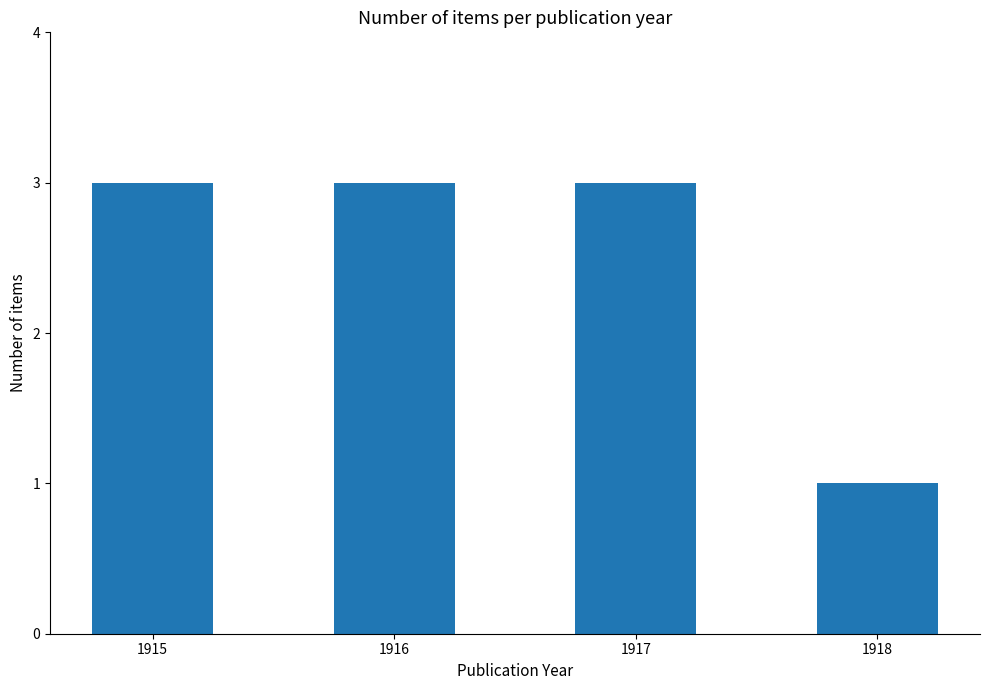

The chart shows a value of 1 at 1918. True or false?

True